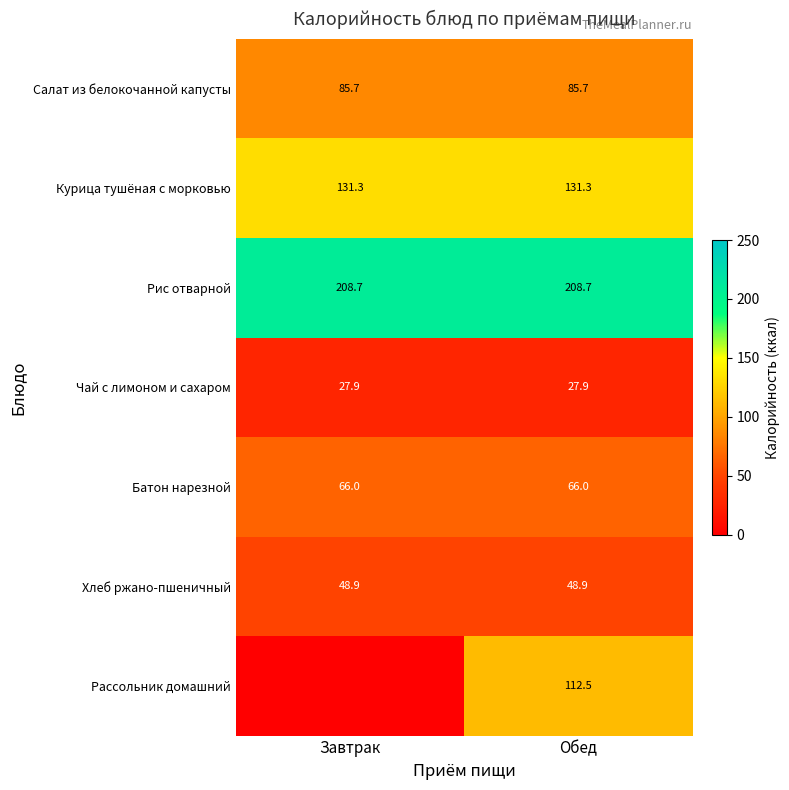

What is the total value across all series at Обед?

681.0